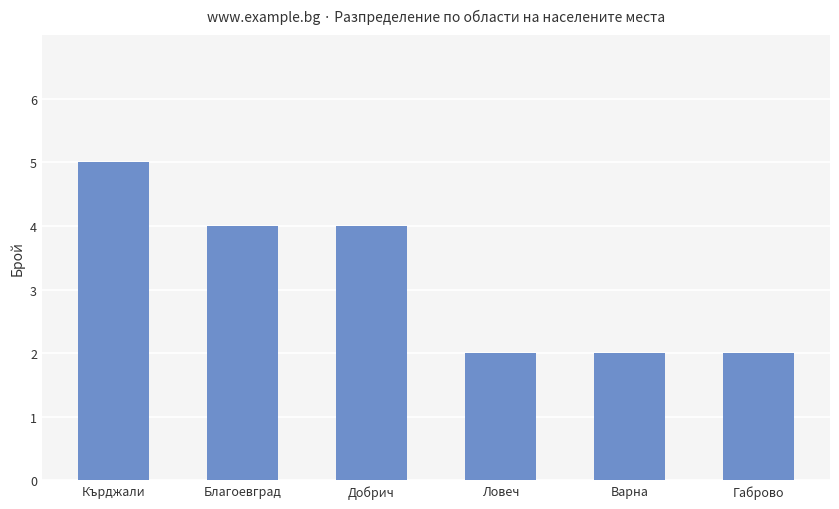

Which category has the highest value across all series?

Кърджали